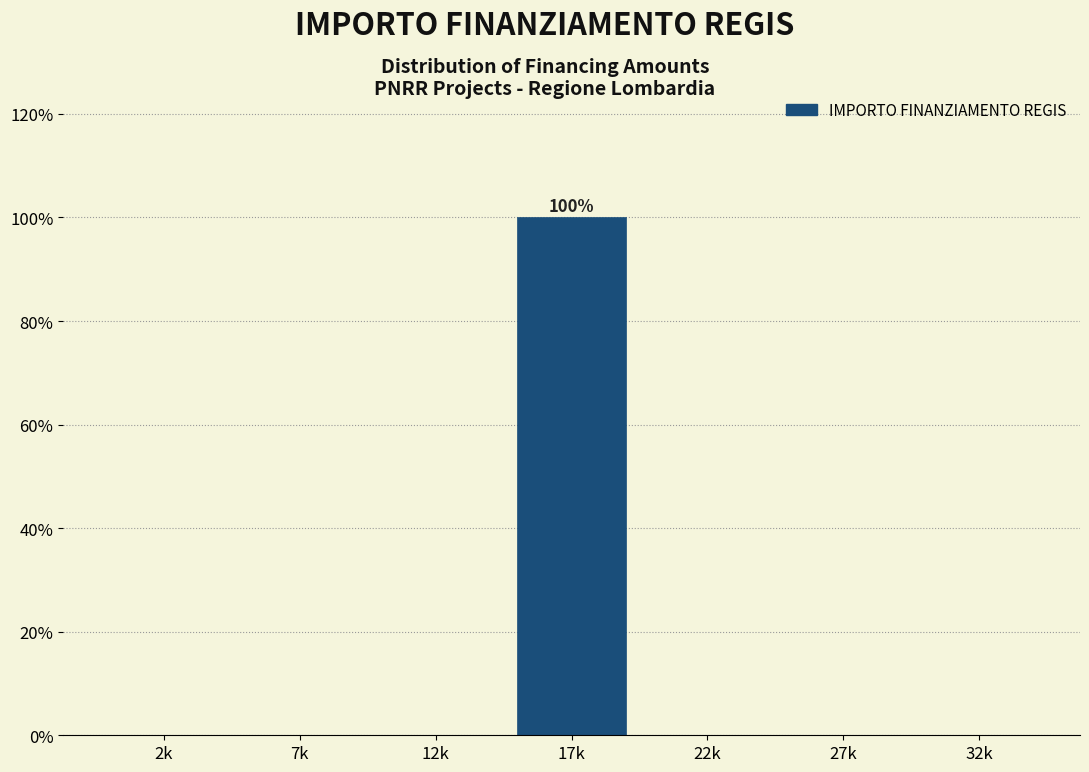

Reading left to right, extract all data points from this chart.

2k=0	7k=0	12k=0	17k=100	22k=0	27k=0	32k=0